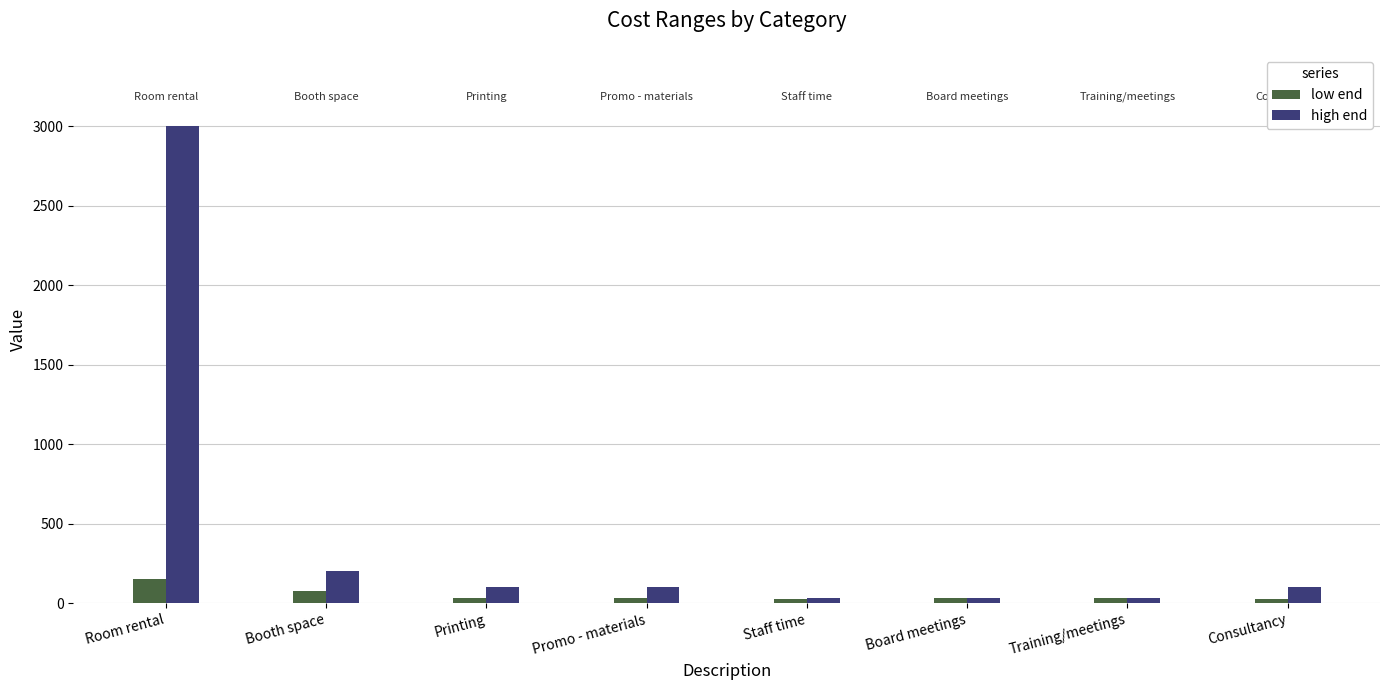

Is it true that high end equals 100.0 at Consultancy?

True